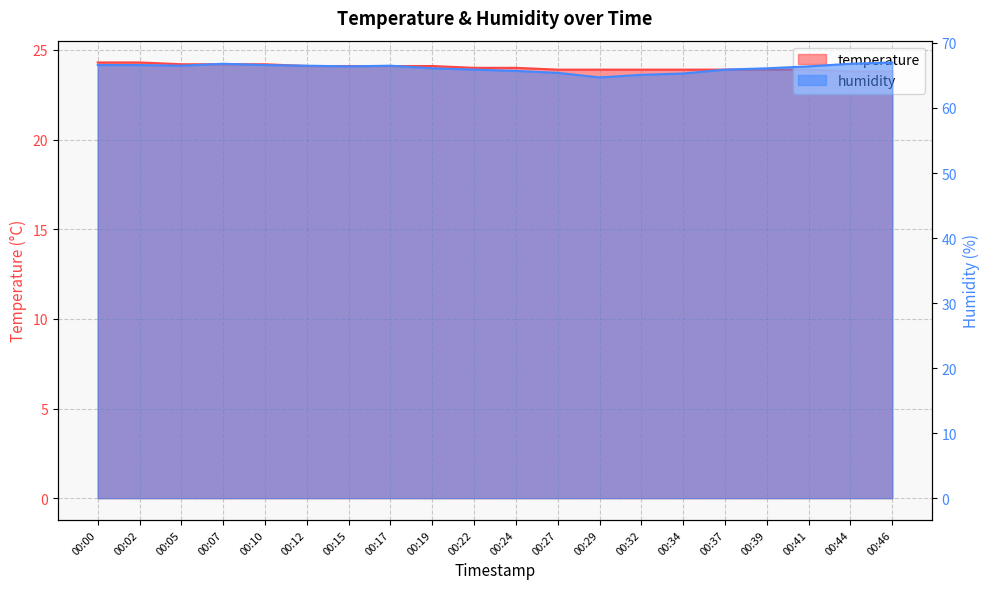

At how many categories does at least one series exceed 36?

20